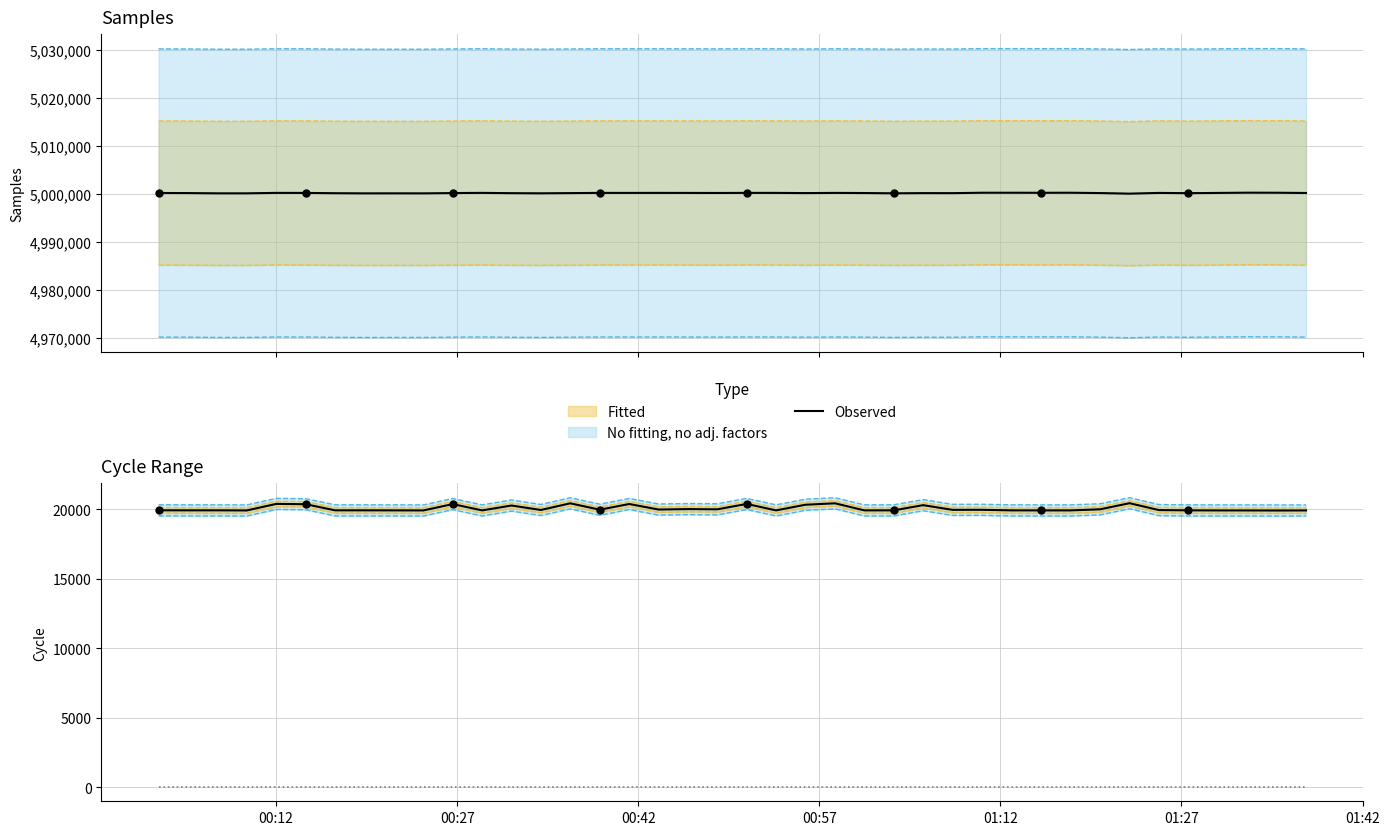

Which series contains the highest Y value?

Observed